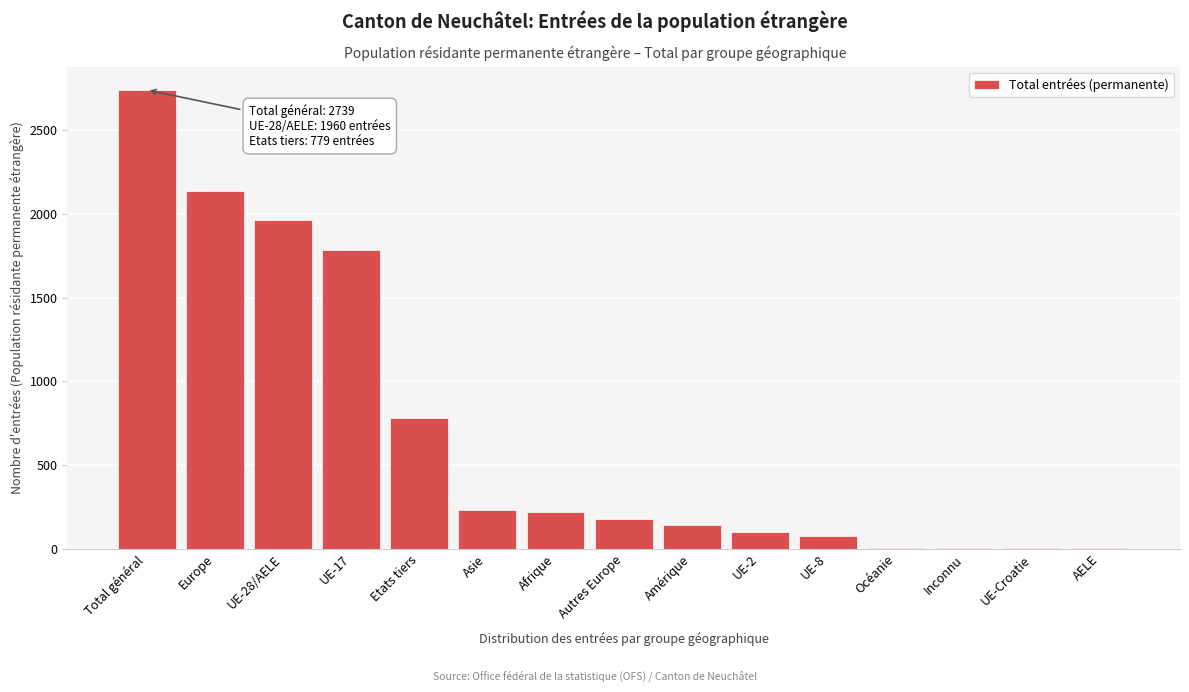

The value at Total général is 1812. True or false?

False